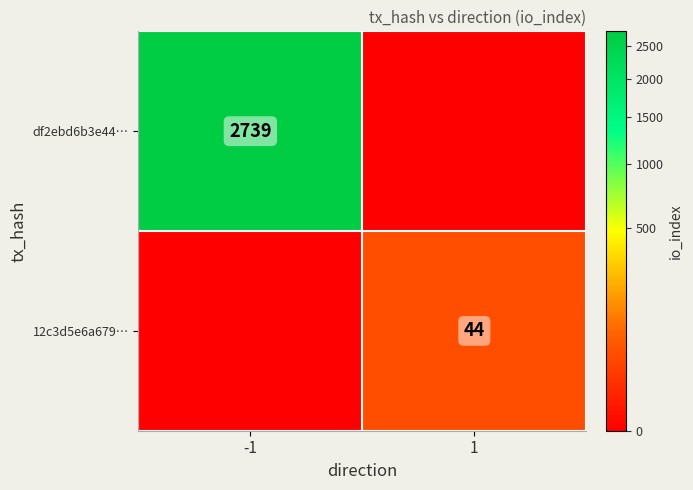

Is it true that df2ebd6b3e44… equals 3718 at -1?

False